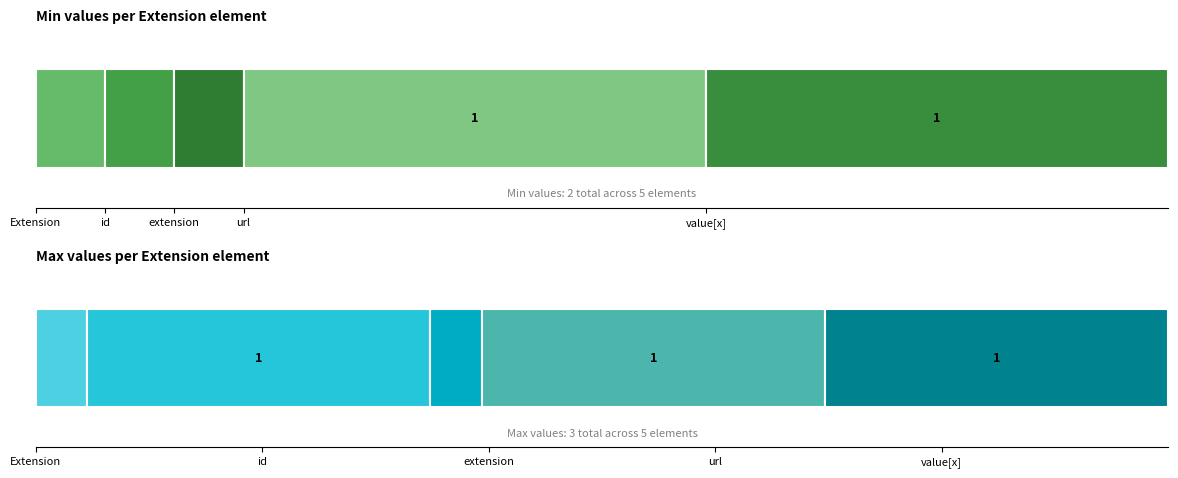

At which label does Min reach its minimum?

Extension